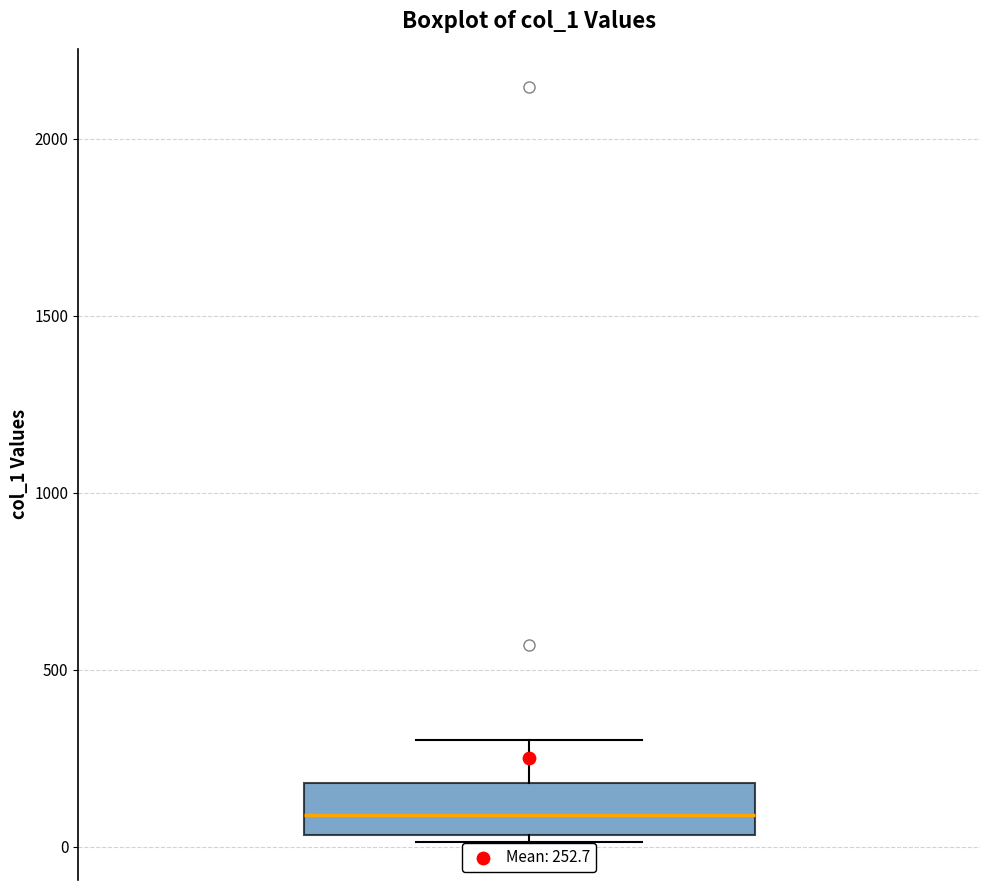

Where is the upper edge of the box on the y-axis? The values are not printed on the chart, so give them approximately, as read against the axis.

200